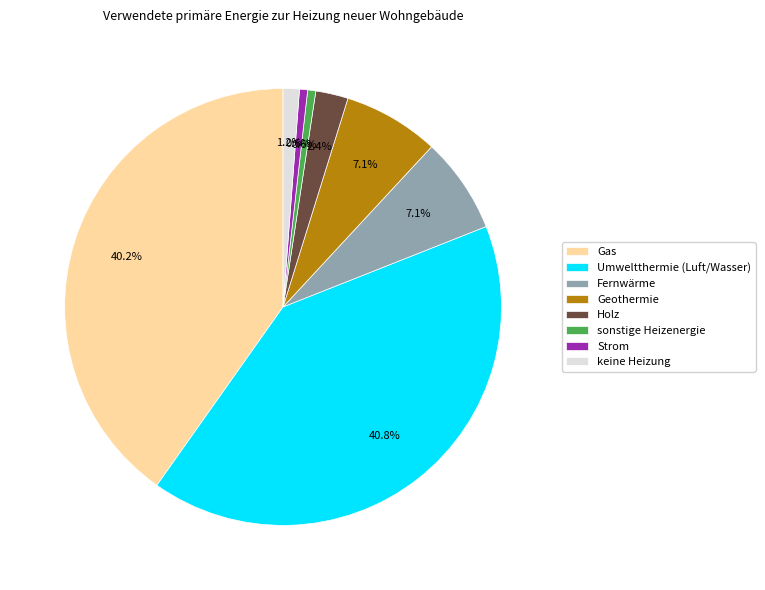

How much of the chart is everything except keine Heizung?

98.8%